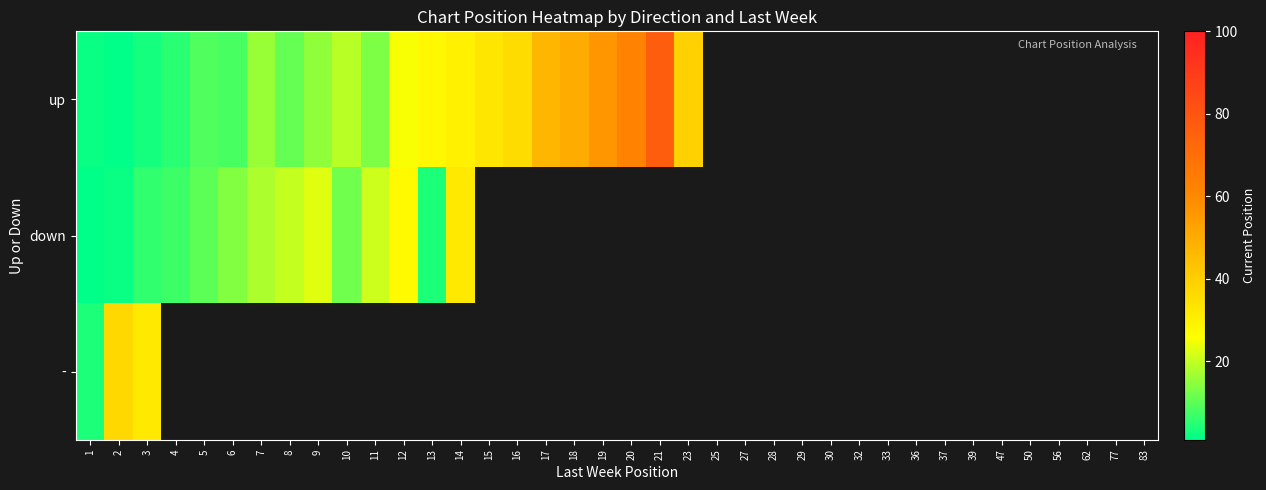

What is the maximum value for -?

37.0